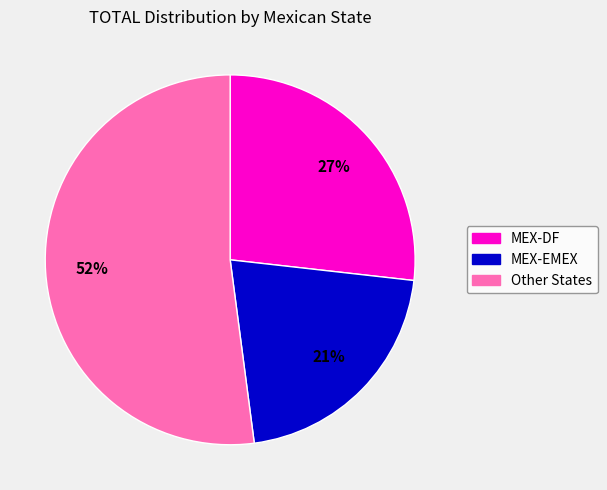

Is there a majority slice in this chart?

Yes